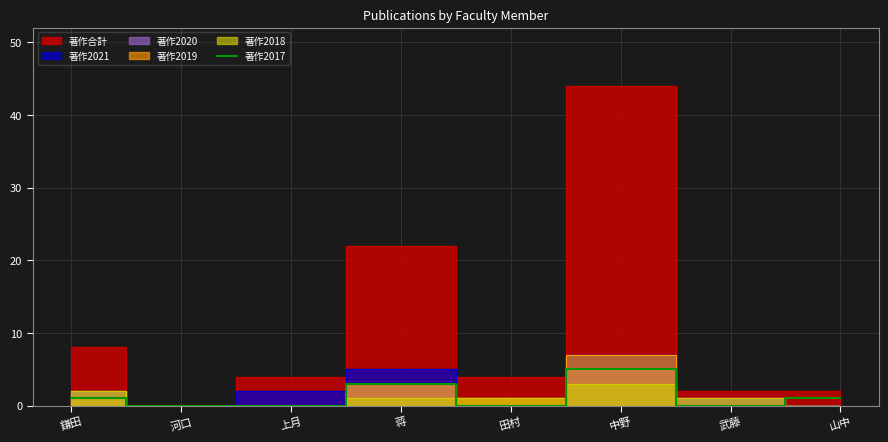

What is the maximum value for 著作2017?

5